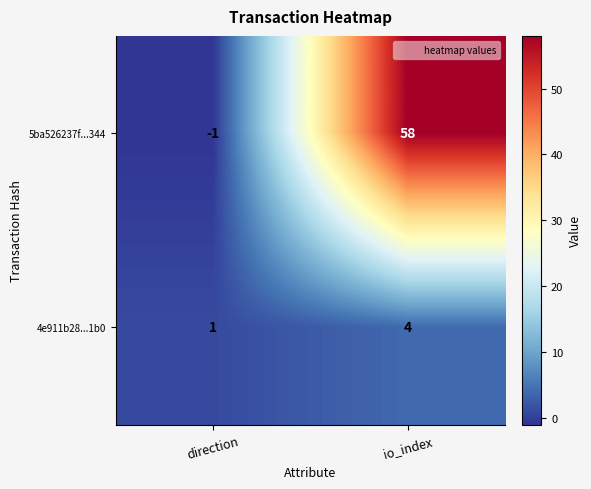

How many data points does each series have?

2